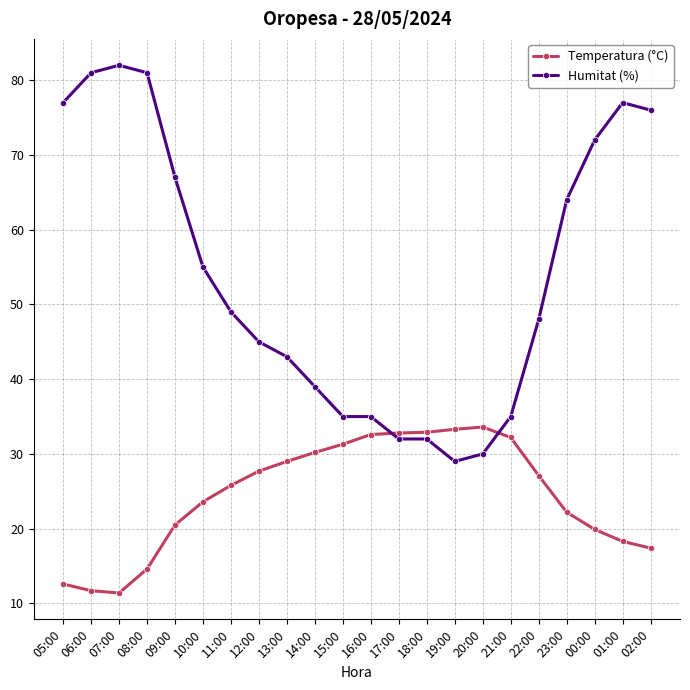

Is it true that Temperatura (°C) equals 30.2 at 14:00?

True